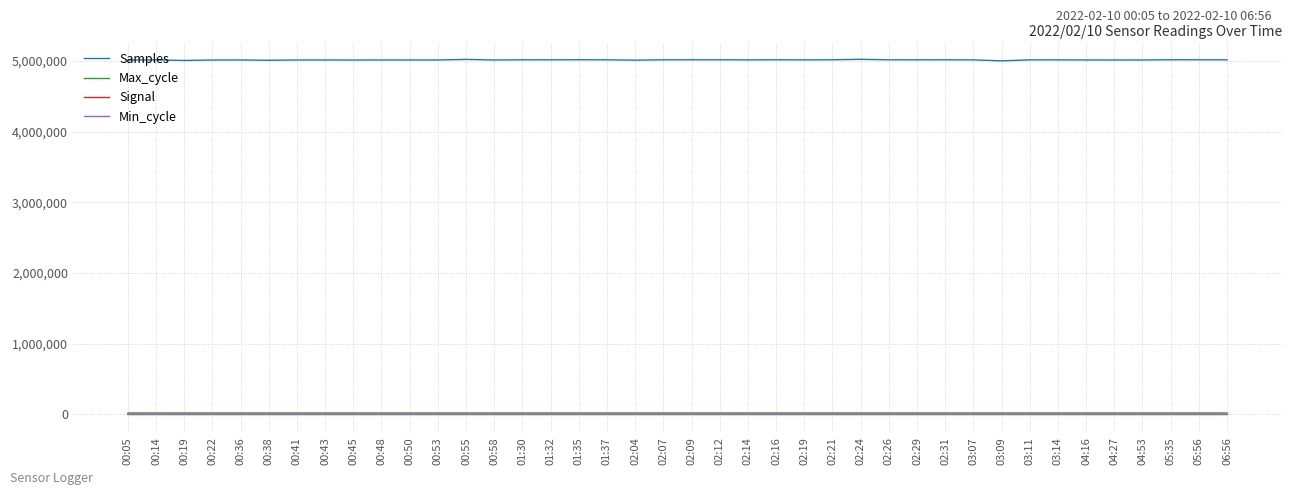

Which series has the largest range (max minus min)?

Samples